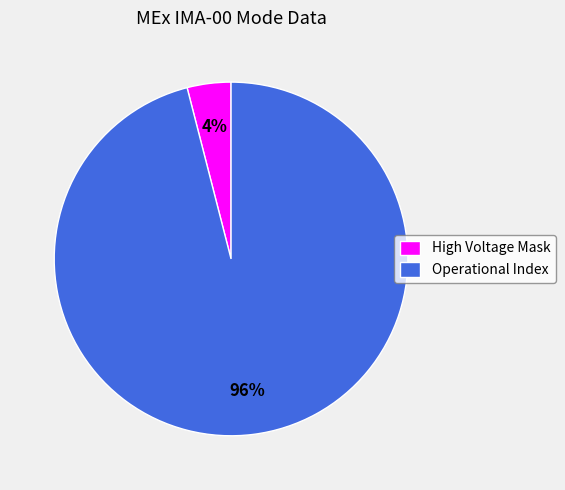

Do High Voltage Mask and Operational Index together represent more than half of the pie?

Yes